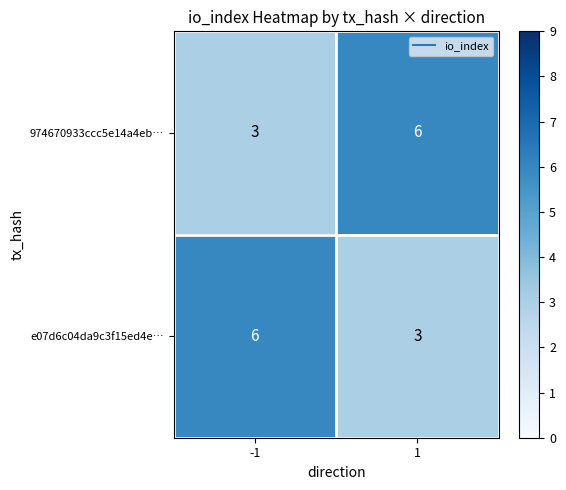

At how many categories does at least one series exceed 3?

2